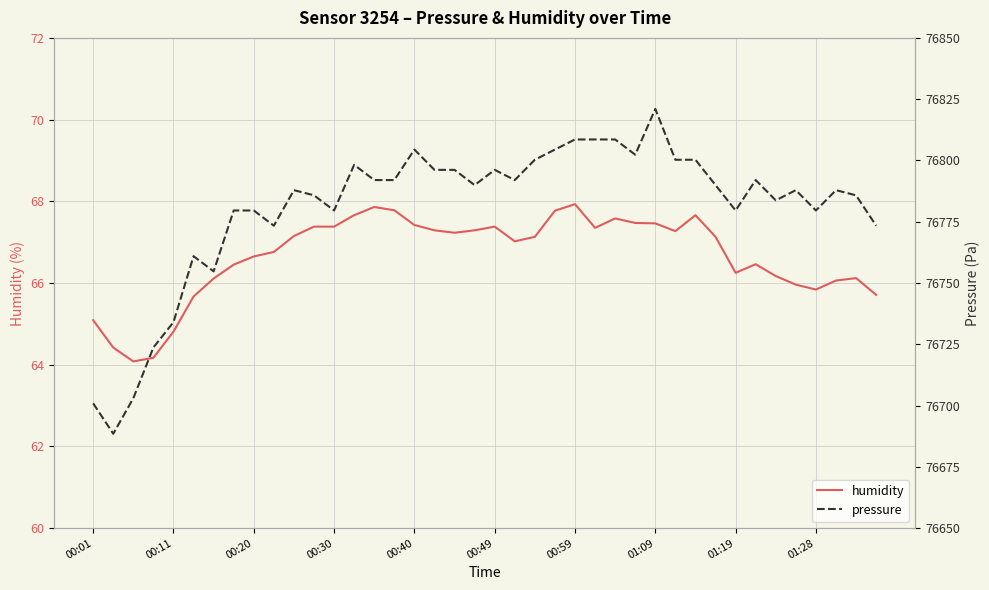

What is the maximum value shown in the chart?

76821.0